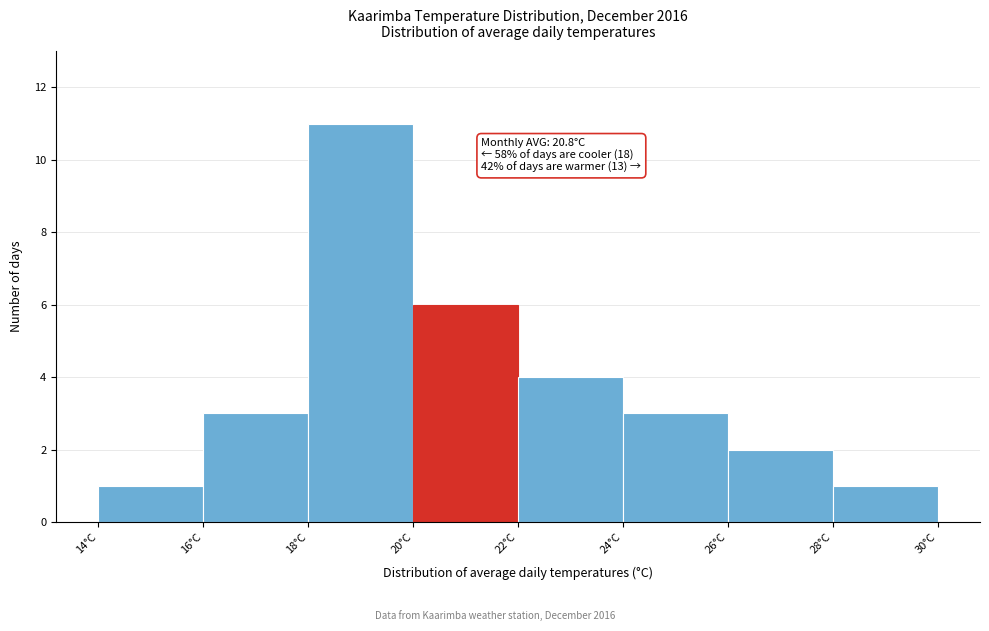

Which range on the x-axis has the tallest bar?

18 to 20